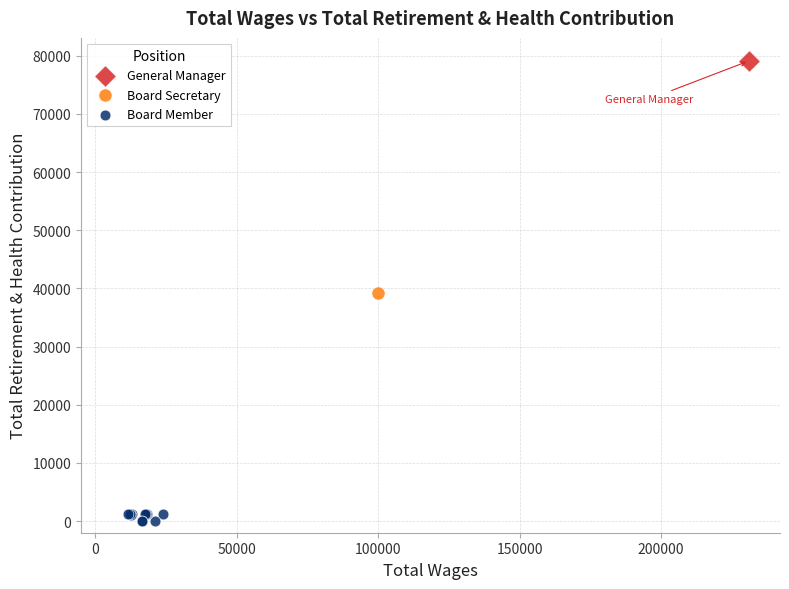

What are all the series names shown in the legend?

General Manager, Board Secretary, Board Member